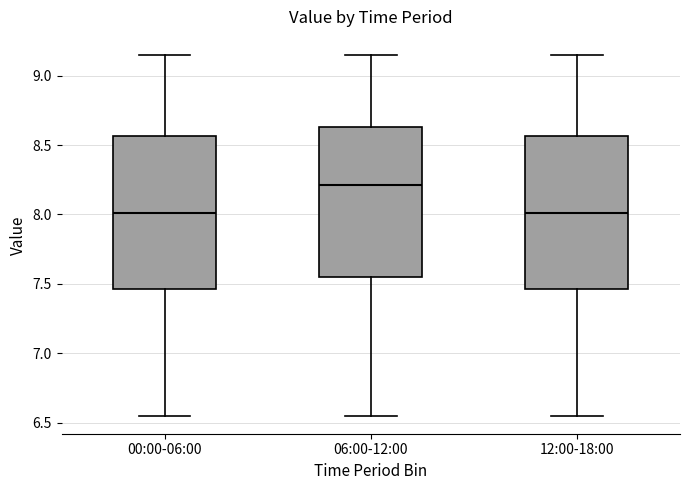

Reading left to right, transcribe this box plot: for each box, give where its median line is, the range the box spans, and where its two whiskers end, as read against the y-axis. The values are not printed on the chart, so give them approximately, as read against the axis.

00:00-06:00: median 8.00, box 7.45 to 8.55, whiskers 6.55 to 9.15
06:00-12:00: median 8.20, box 7.55 to 8.65, whiskers 6.55 to 9.15
12:00-18:00: median 8.00, box 7.45 to 8.55, whiskers 6.55 to 9.15